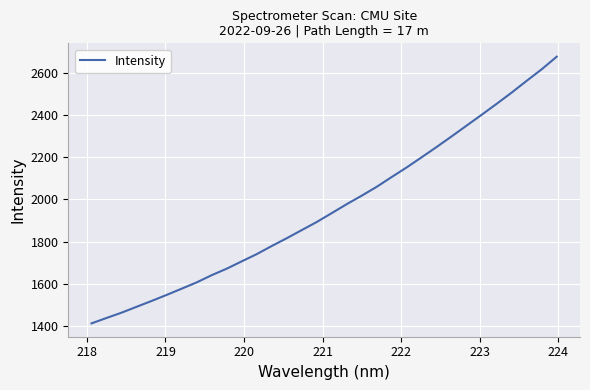

What is the minimum value shown in the chart?

1411.5